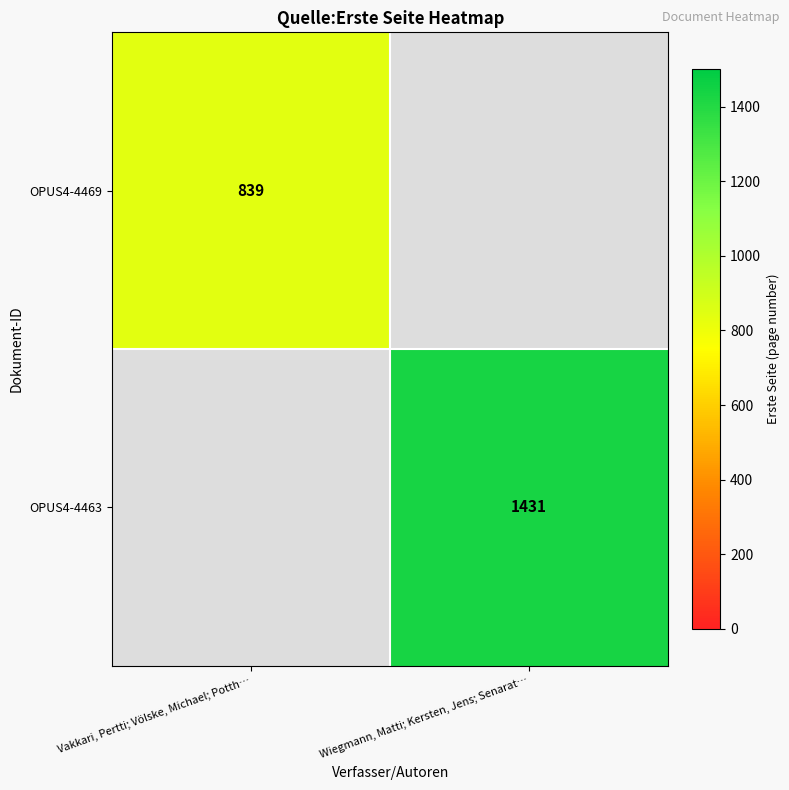

True or false: OPUS4-4463 has a value of 1431 at Wiegmann, Matti; Kersten, Jens; Senarat….

True